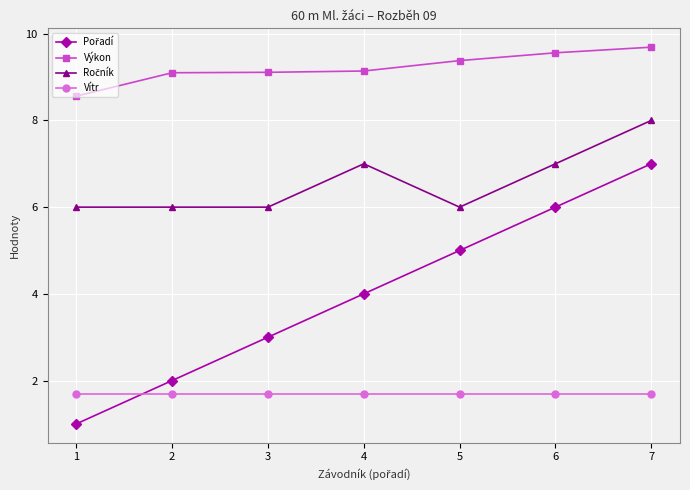

Which series has the largest total across all categories?

Výkon